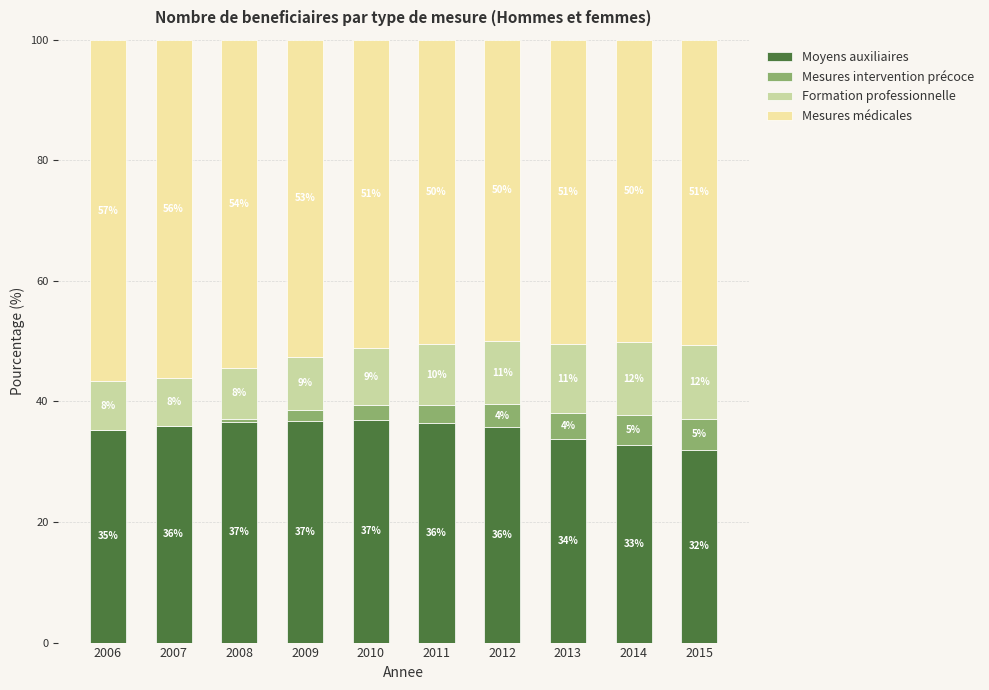

What is the total value across all series at 2015?

100.0